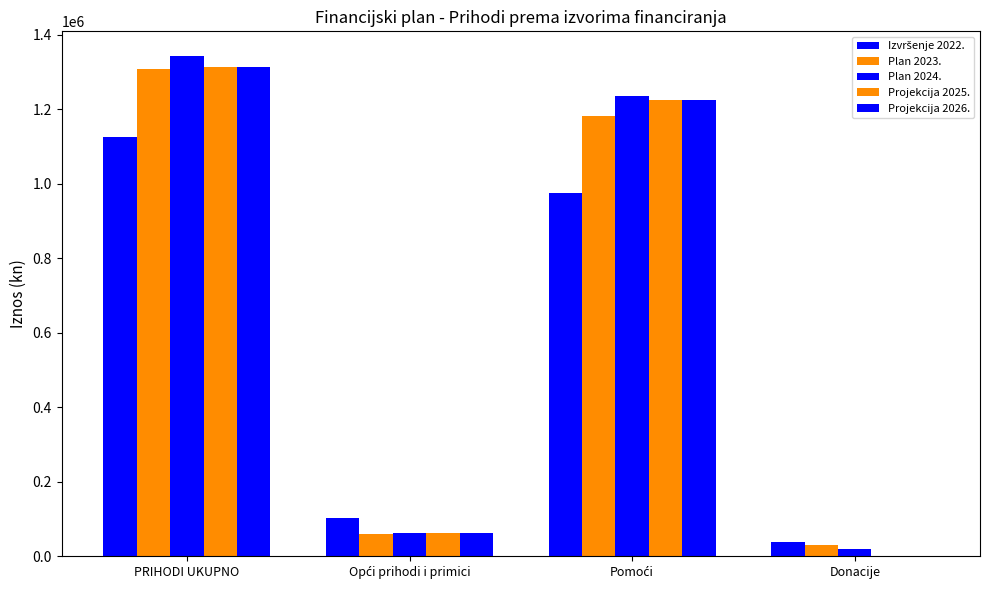

Are the bars grouped side by side (vs. stacked)?

Yes